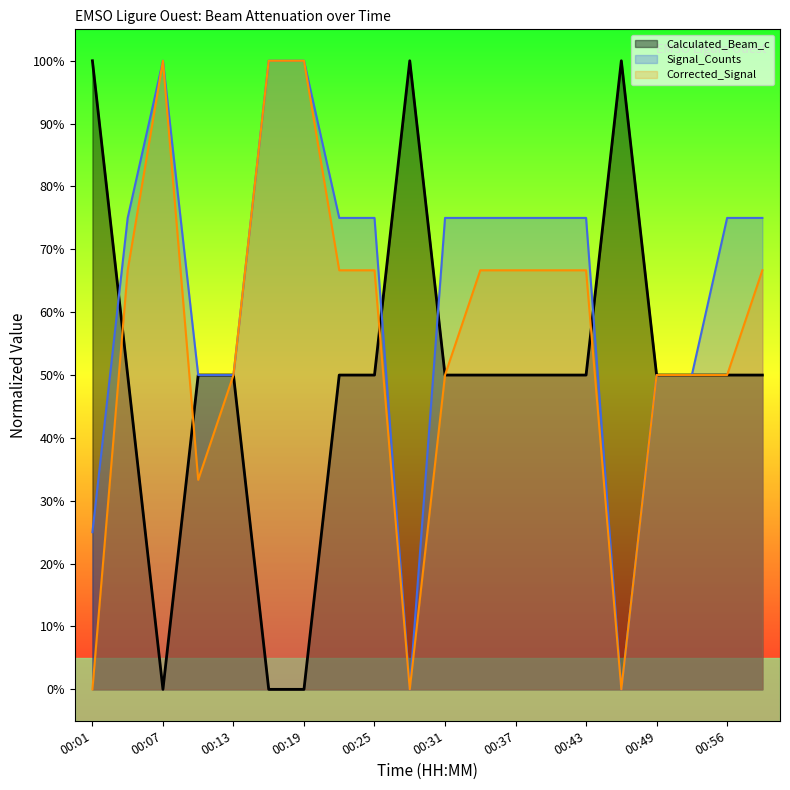

In Corrected_Signal_raw_counts_norm, how many points are lower than both neighbors (excluding endpoints)?

3